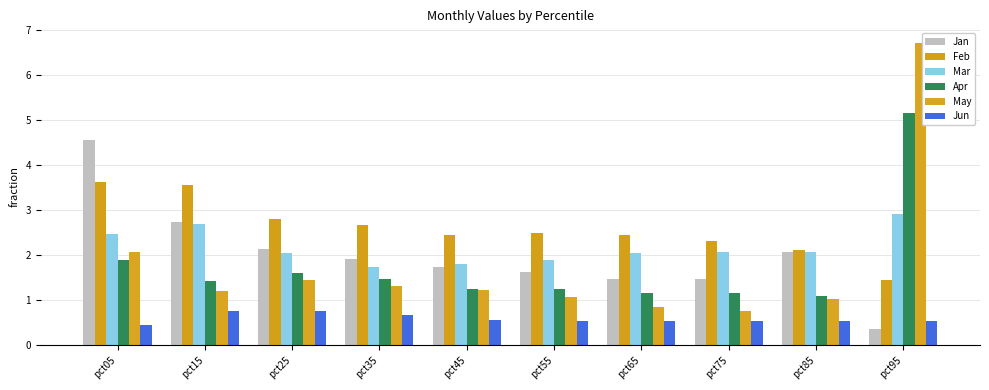

Between pct15 and pct45, which series saw the biggest shift?

Feb